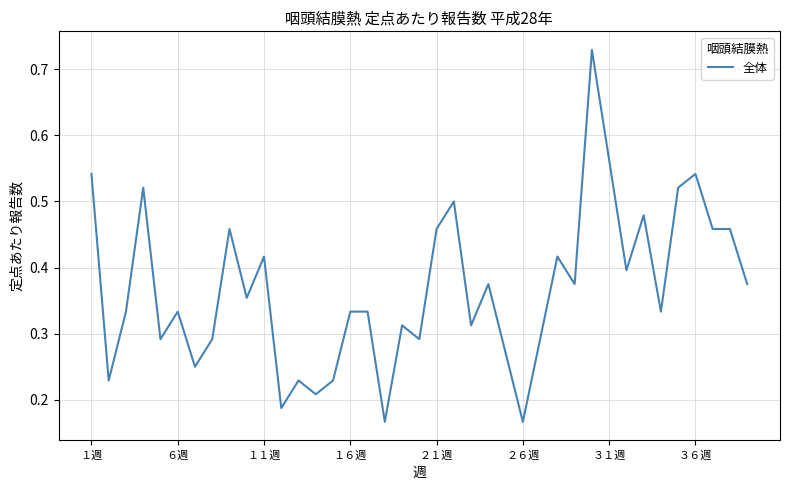

The value at ２６週 is 0.3. True or false?

False